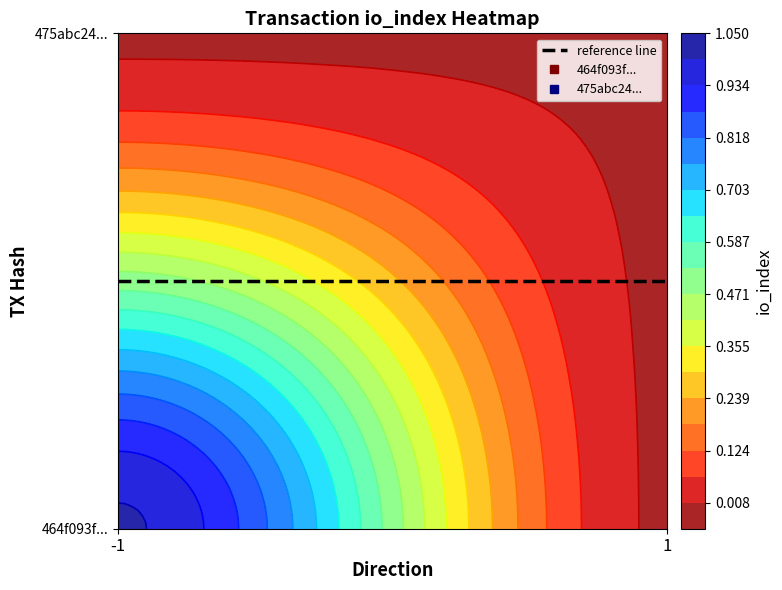

At how many categories does at least one series exceed 0?

1